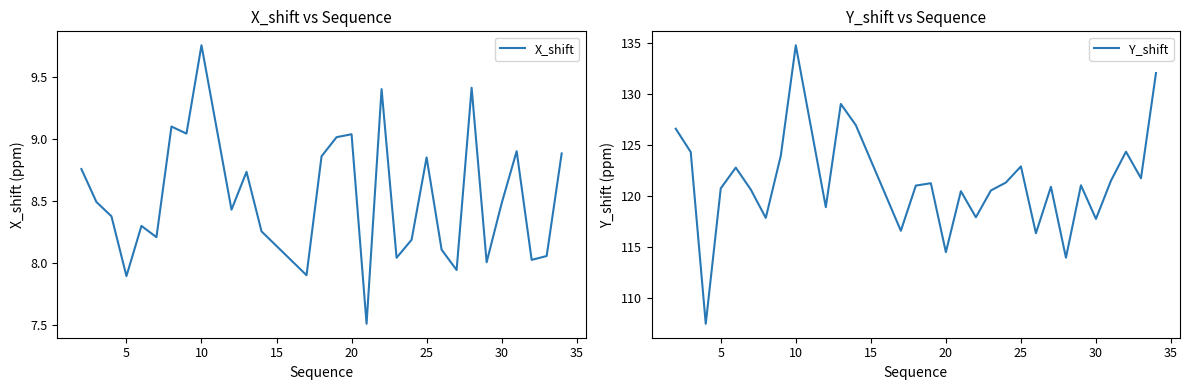

What is the minimum value for Y_shift?

107.4